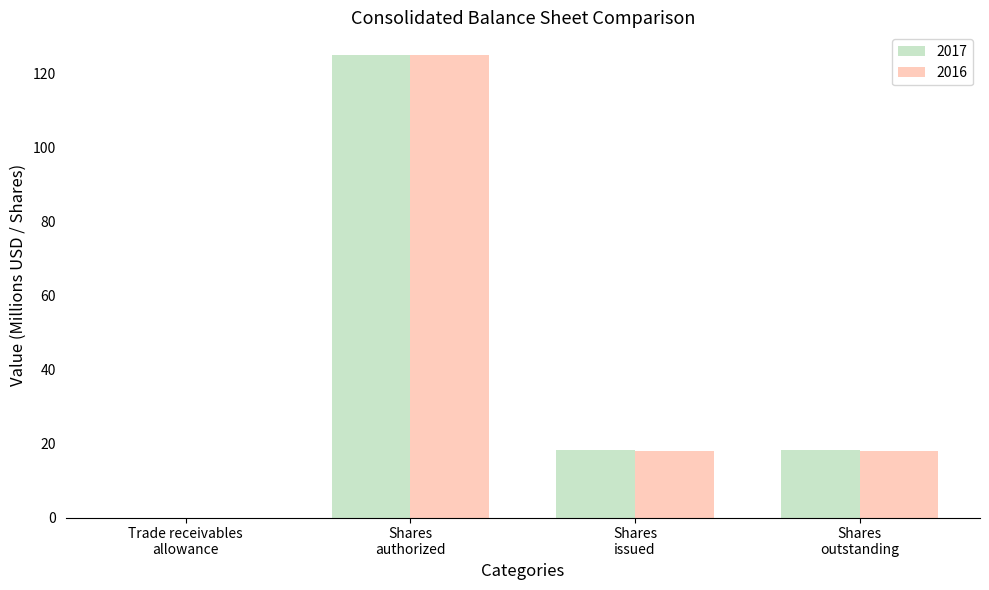

What is the maximum value for 2017?

125.0